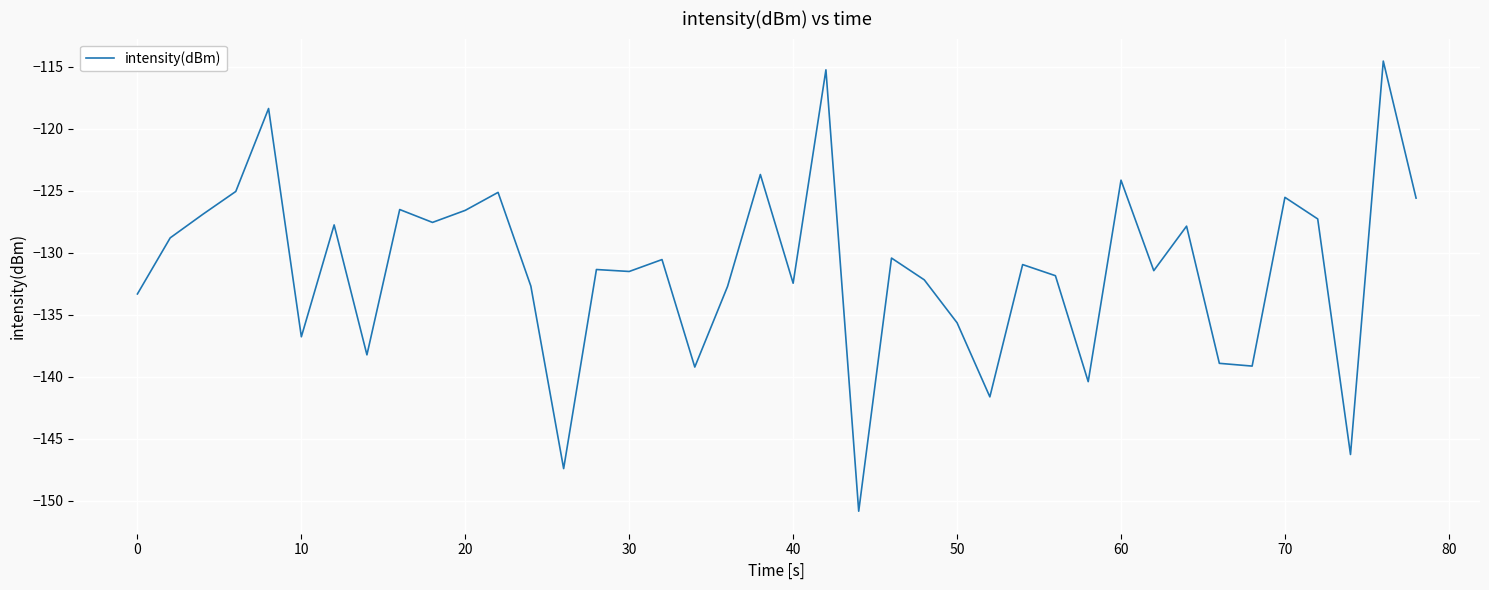

How many lines are shown in the chart?

1